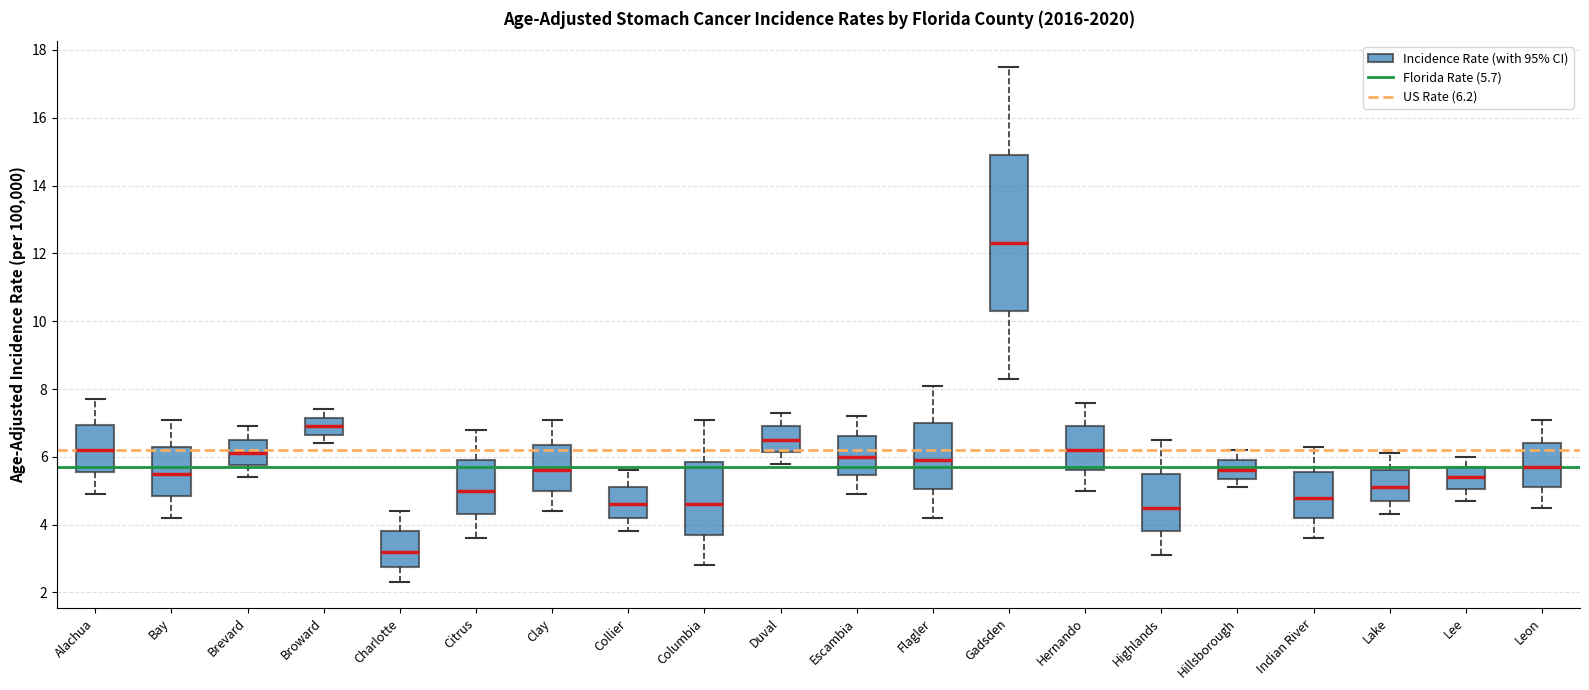

Where is the upper edge of the box for Hernando on the y-axis? The values are not printed on the chart, so give them approximately, as read against the axis.

7.0